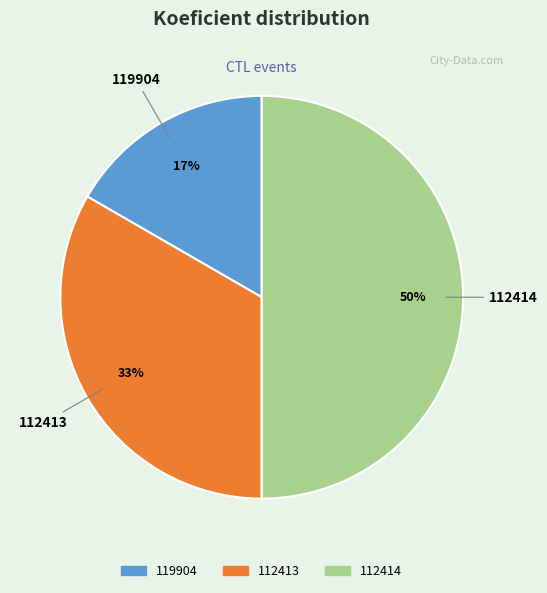

True or false: 112413 accounts for 47% of the total.

False